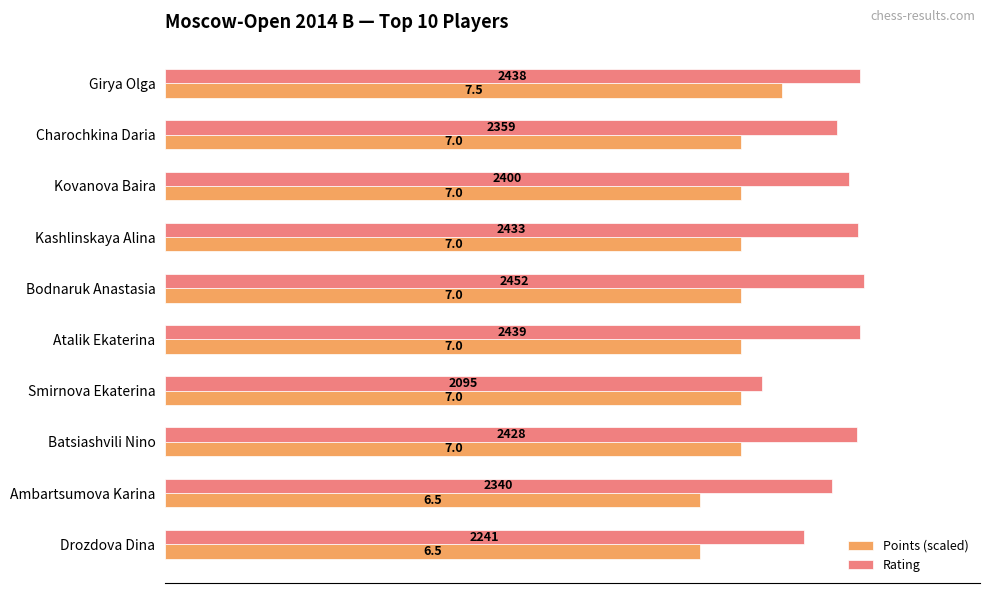

What is the sum of the Rating values at Kashlinskaya Alina and Charochkina Daria?

4792.0